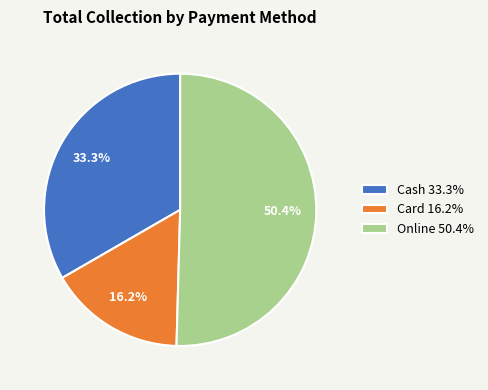

To the nearest percent, what is the combined percentage of Card and Online?

67%